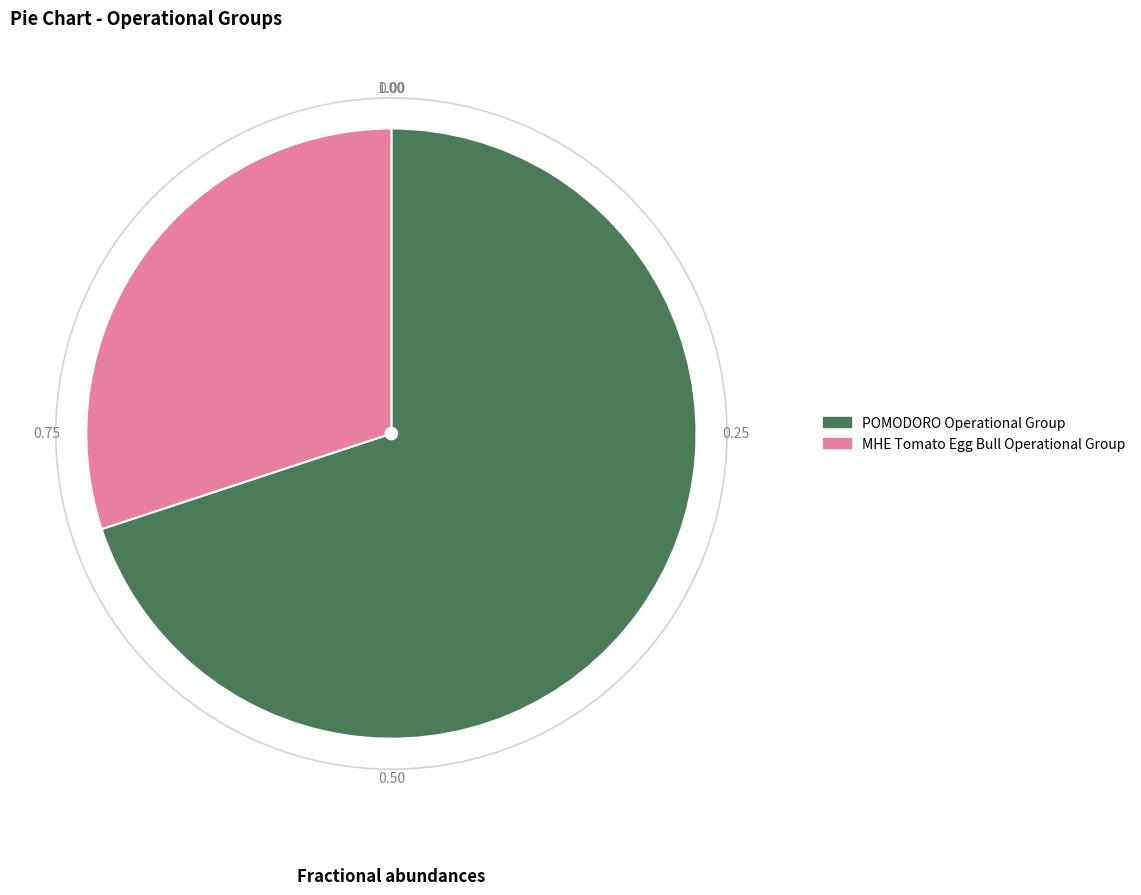

Which category has the smallest portion of the pie?

MHE Tomato Egg Bull Operational Group